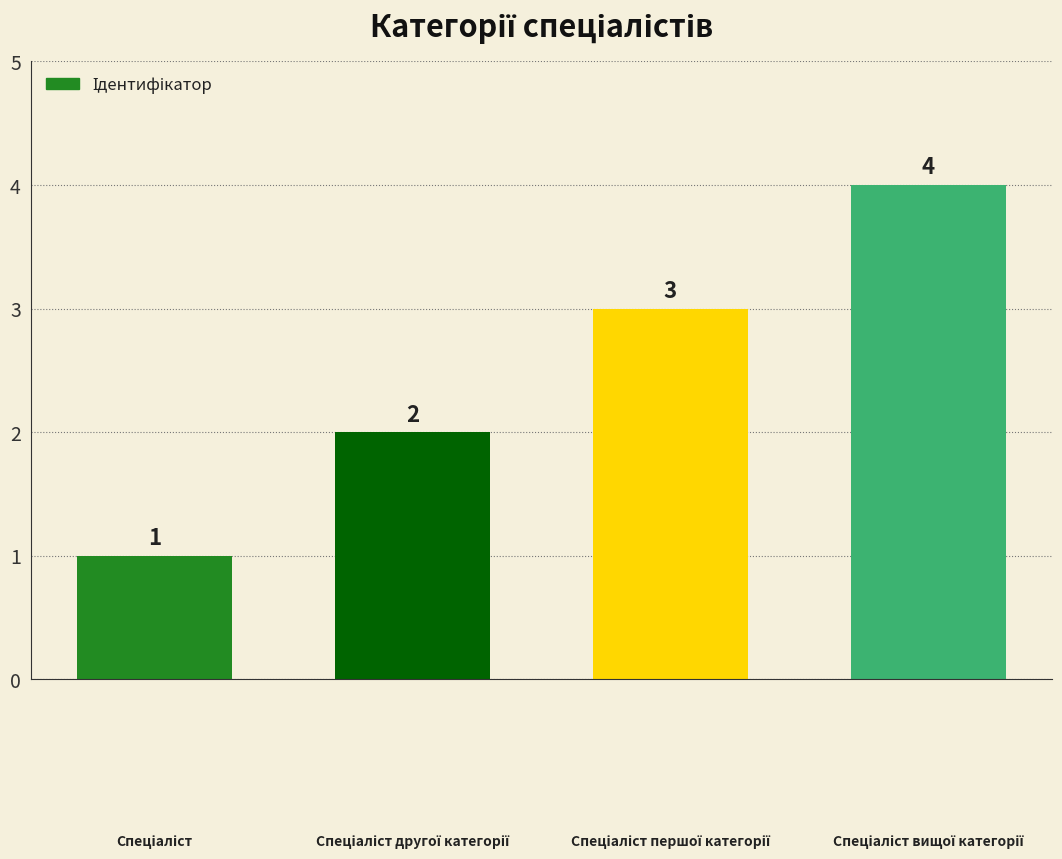

What is the maximum value shown in the chart?

4